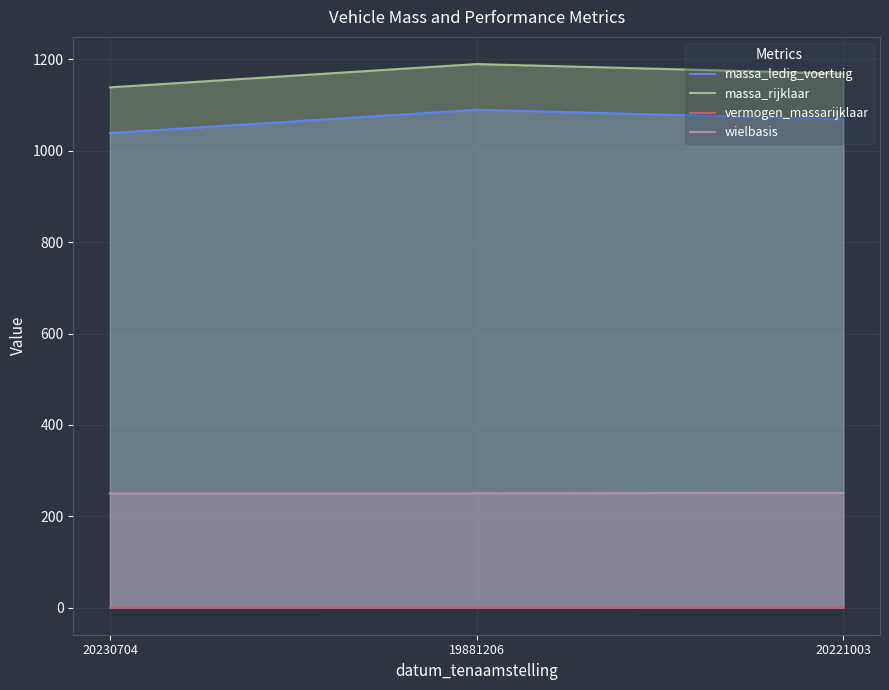

How many lines are shown in the chart?

4